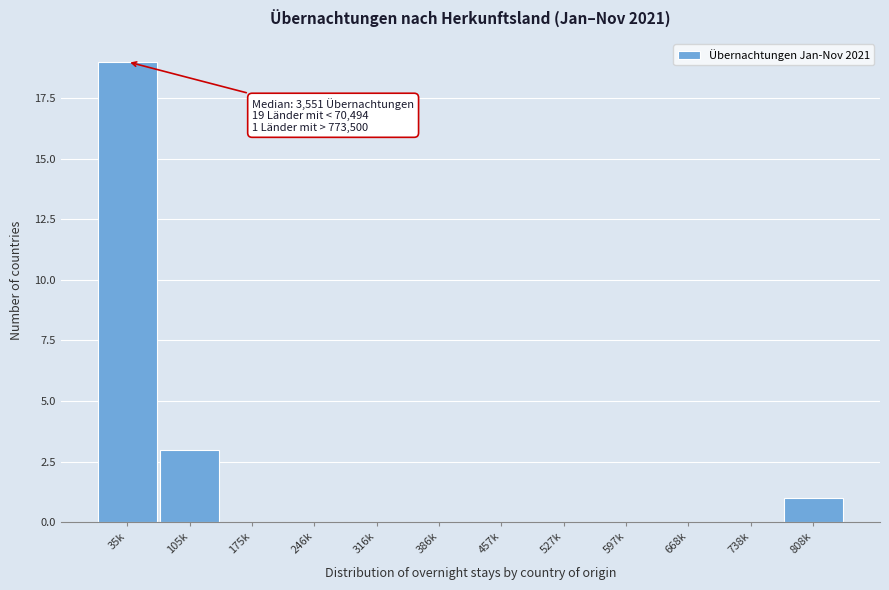

Reading left to right, what are all the values shown in this chart?

35k=19	105k=3	175k=0	246k=0	316k=0	386k=0	457k=0	527k=0	597k=0	668k=0	738k=0	808k=1